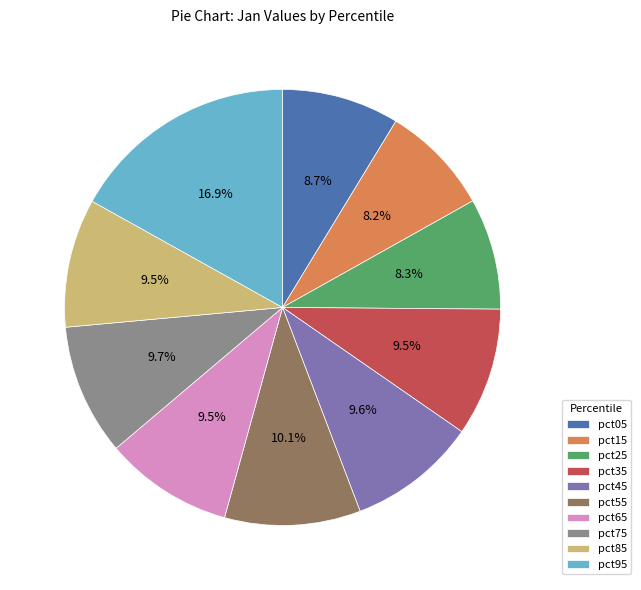

The pct35 slice represents 1% of the pie. True or false?

False